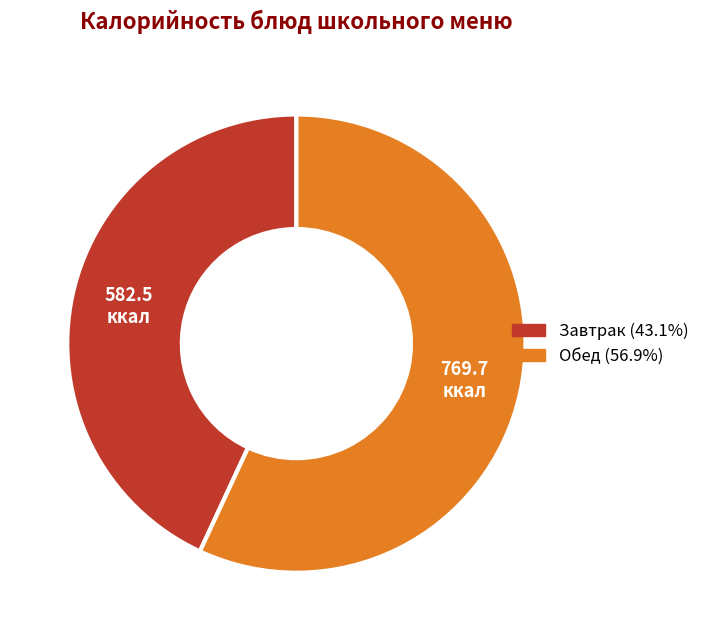

Is there a majority slice in this chart?

Yes